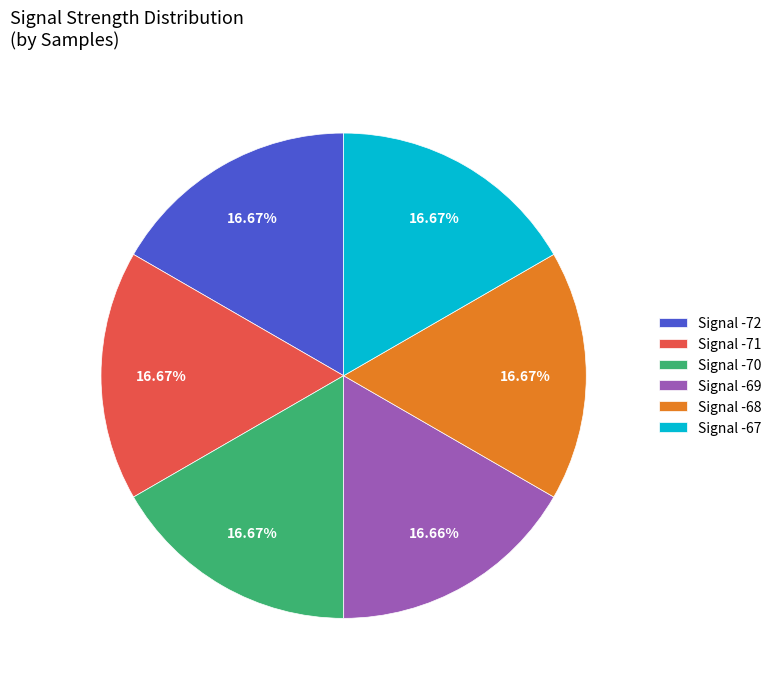

How many slices are in this pie chart?

6